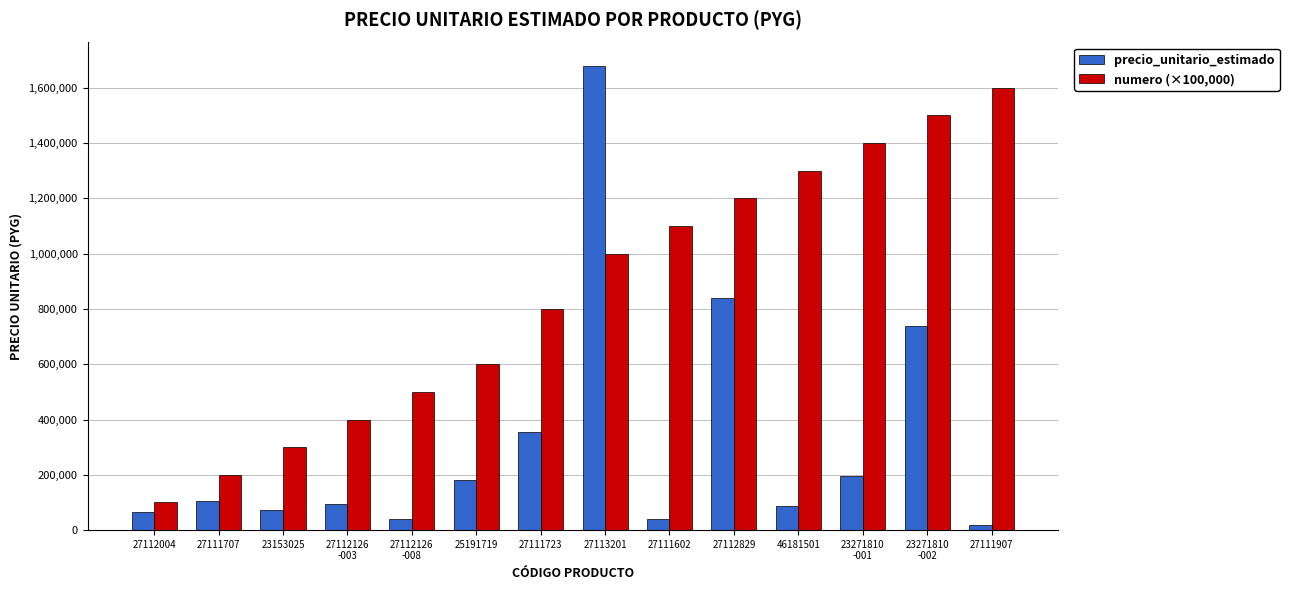

Which series has the largest range (max minus min)?

precio_unitario_estimado